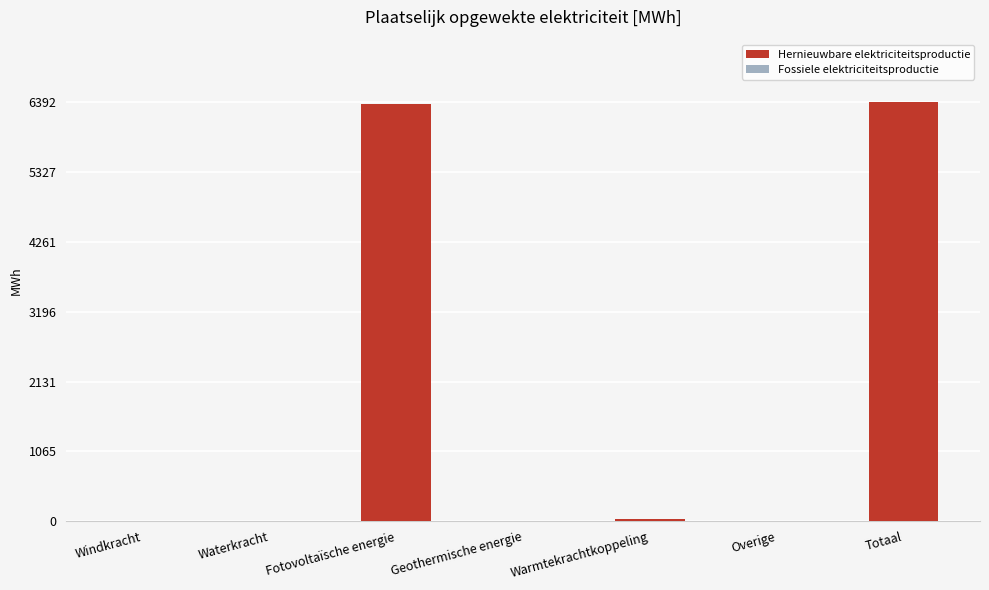

What is the change in value from Waterkracht to Totaal?

+6392.0